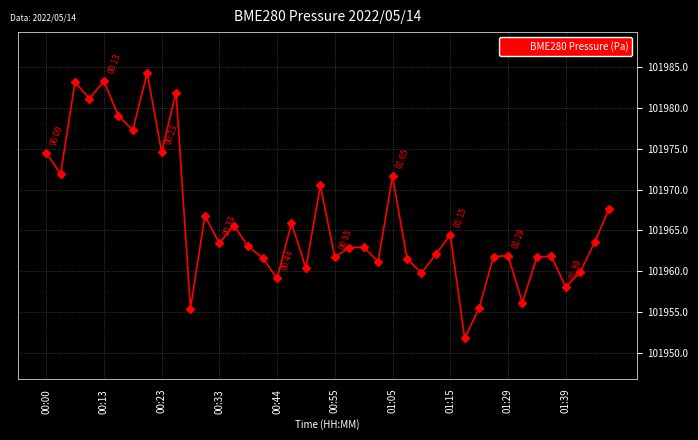

True or false: the data has more than 2 interior local peaks.

True